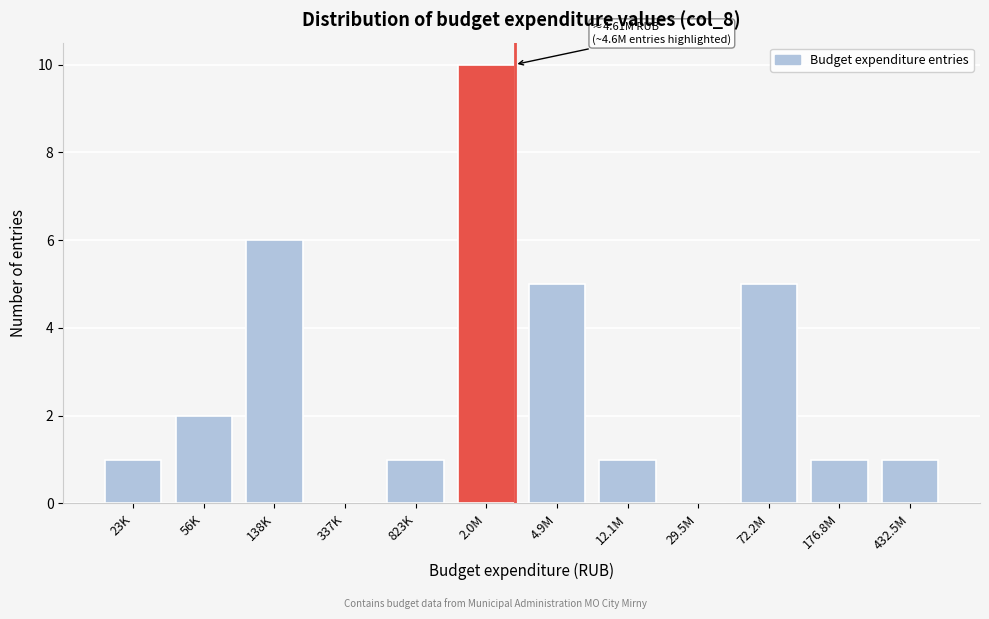

Reading left to right, list all the values displayed in this chart.

23K=1	56K=2	138K=6	337K=0	823K=1	2.0M=10	4.9M=5	12.1M=1	29.5M=0	72.2M=5	176.8M=1	432.5M=1